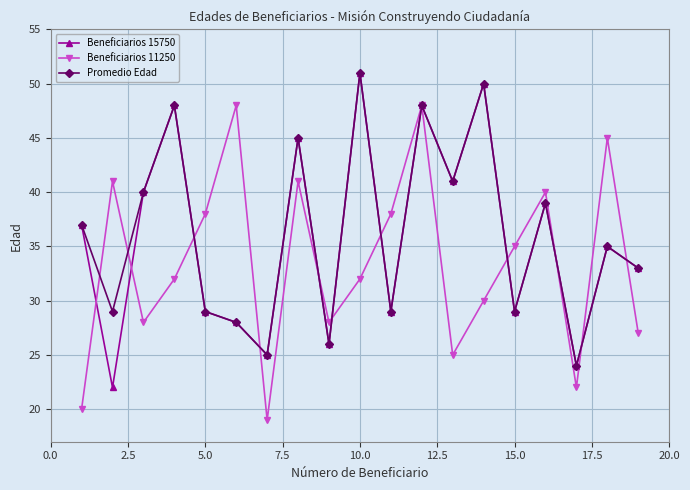

At how many categories does at least one series exceed 31?

16